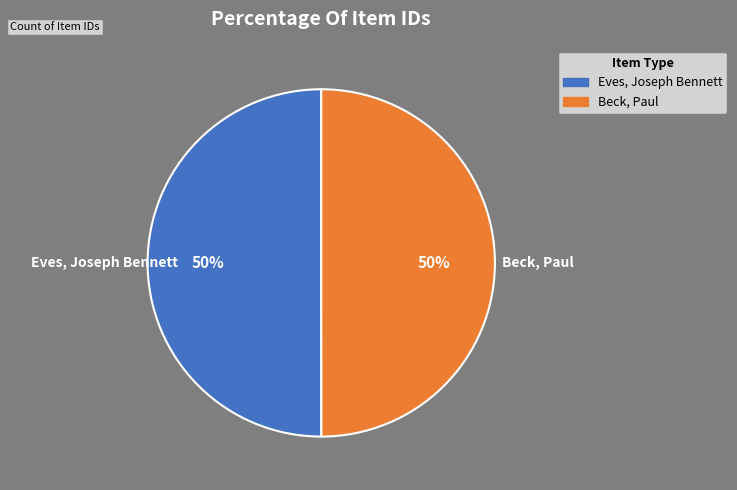

To the nearest percent, what percentage of the pie is Eves, Joseph Bennett?

50%